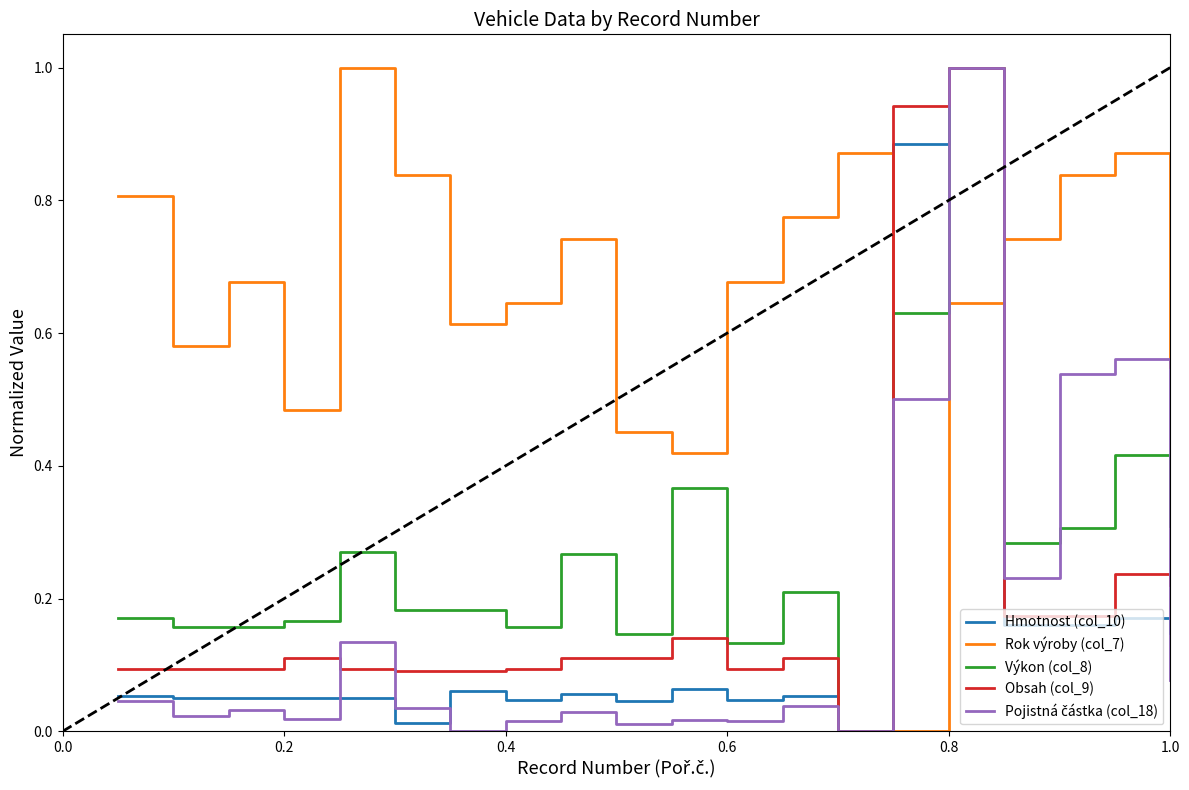

Count the Výkon (col_8) values in the range 0 to 1.

20